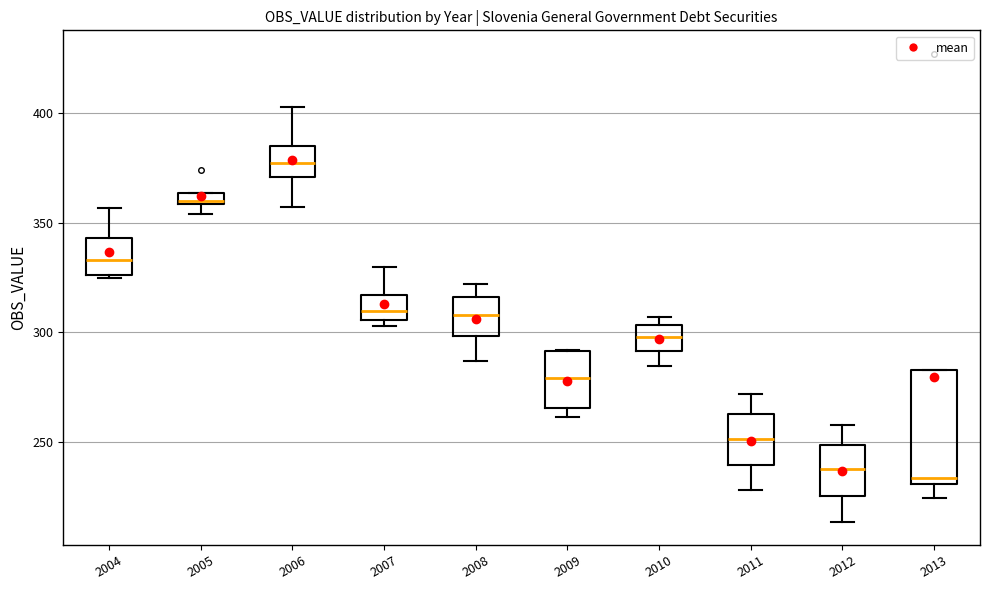

Where is the upper edge of the box at x = 2012 on the y-axis? The values are not printed on the chart, so give them approximately, as read against the axis.

250